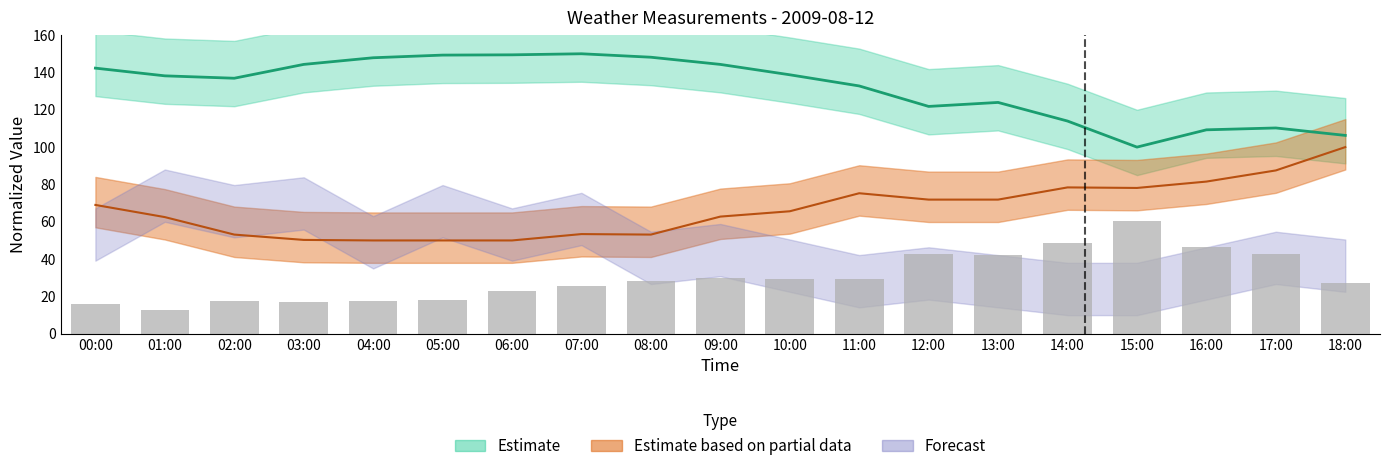

What is the average value?

30.2